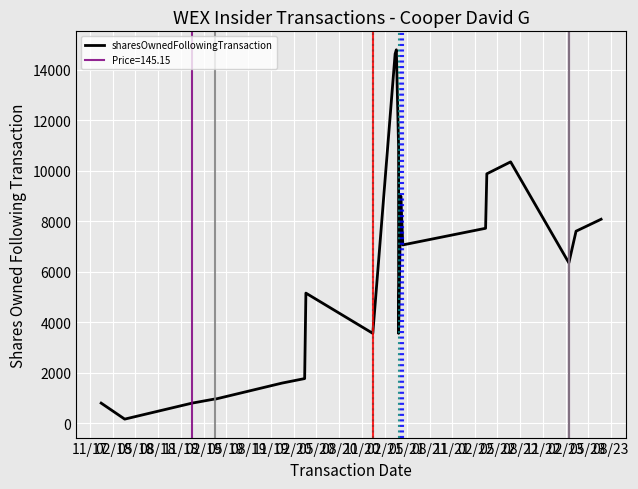

At which category does the data reach its first local valley?

02/18